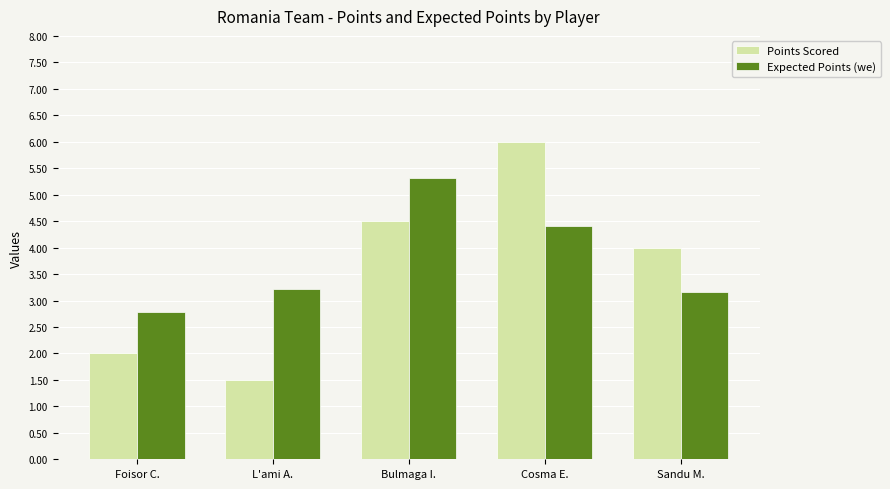

True or false: Expected Points (we) has a value of 5.3 at Bulmaga I..

True